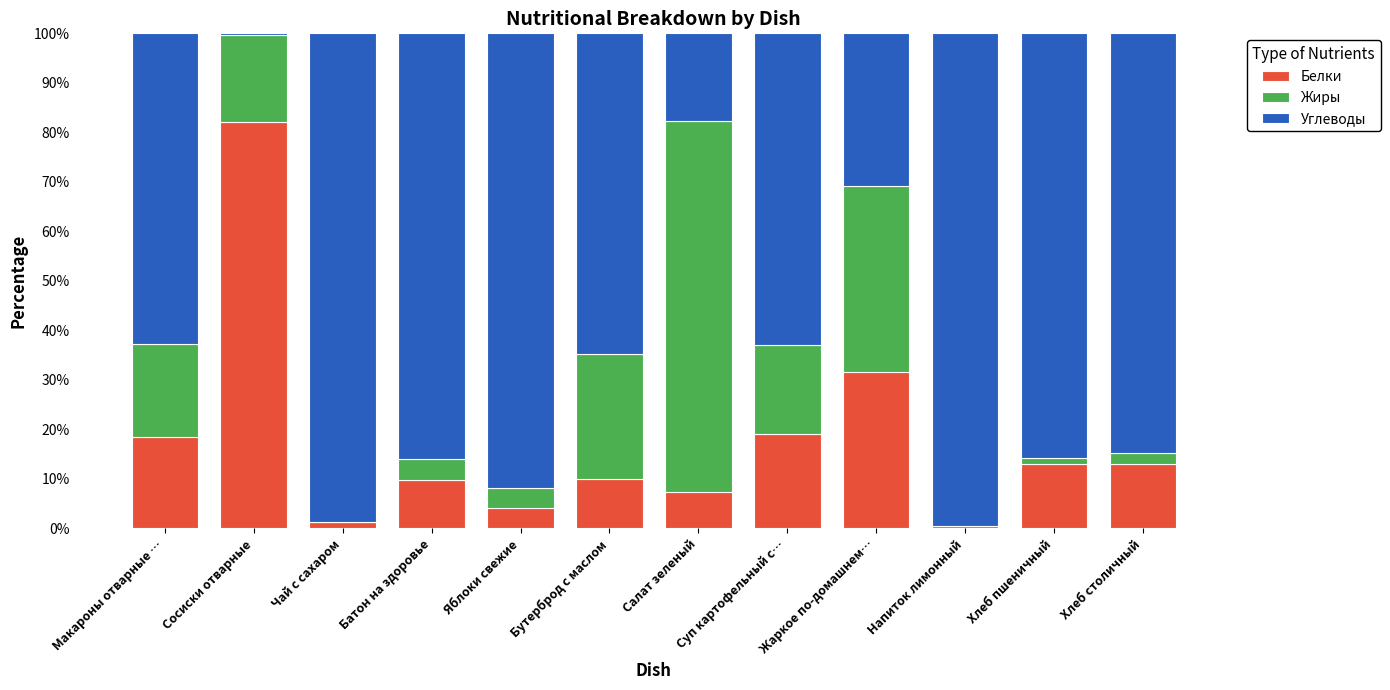

True or false: Белки has a value of 1.3 at Чай с сахаром.

True